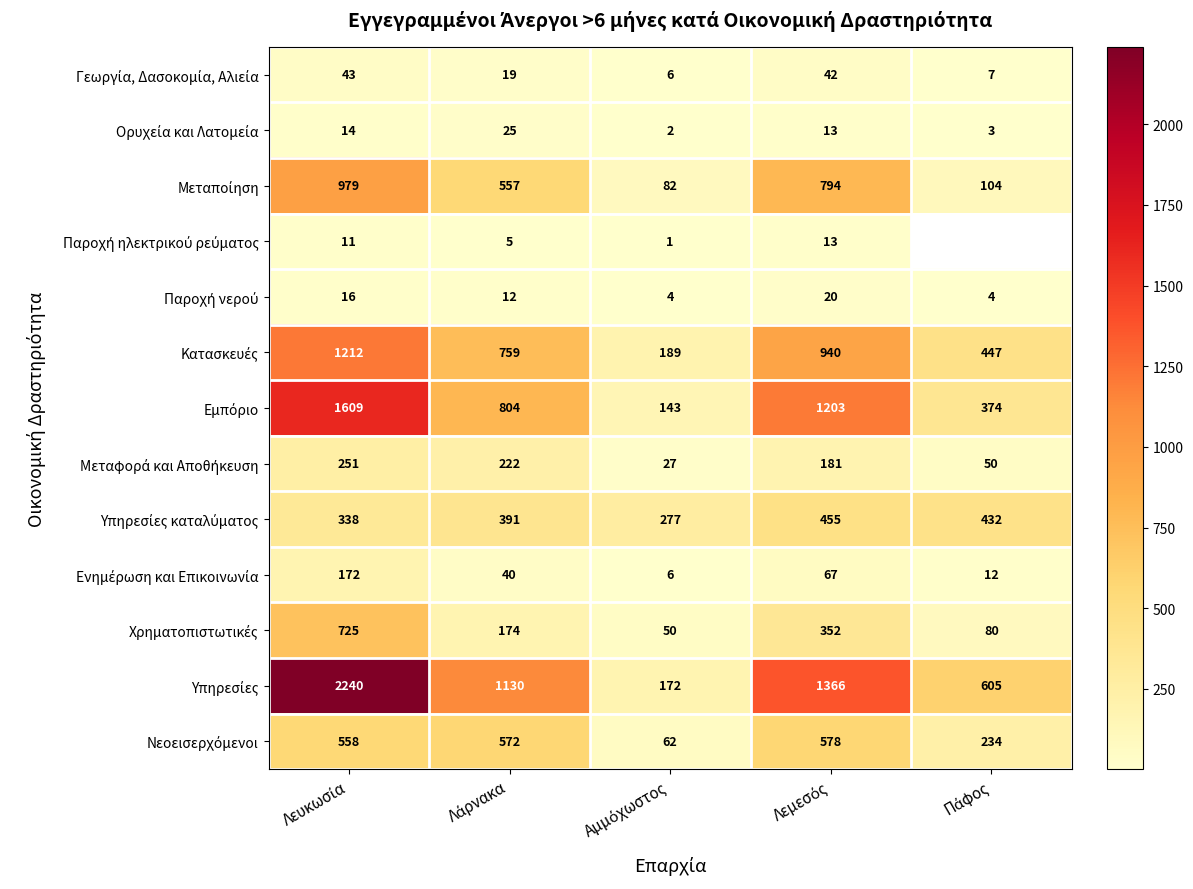

How many values in the Μεταφορά και Αποθήκευση series exceed 181?

2